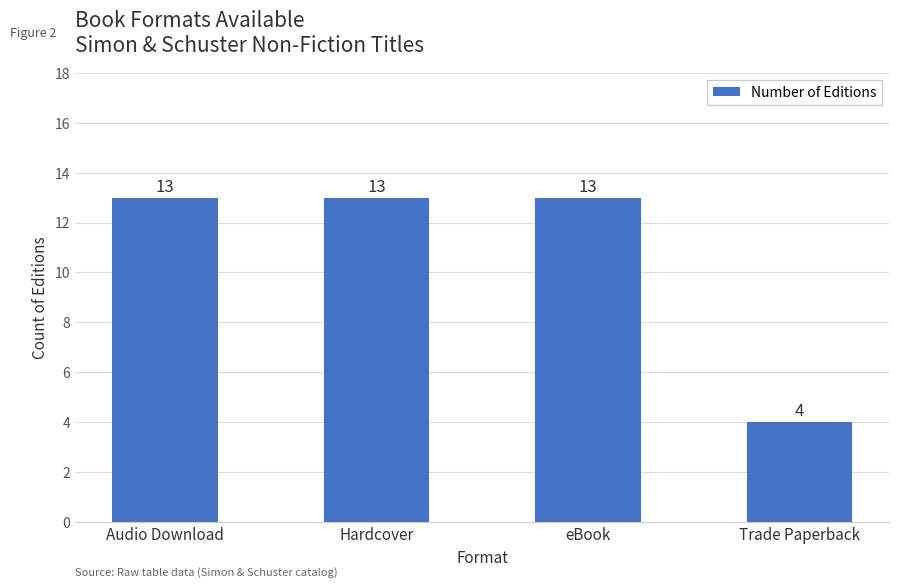

What is the greatest value displayed?

13